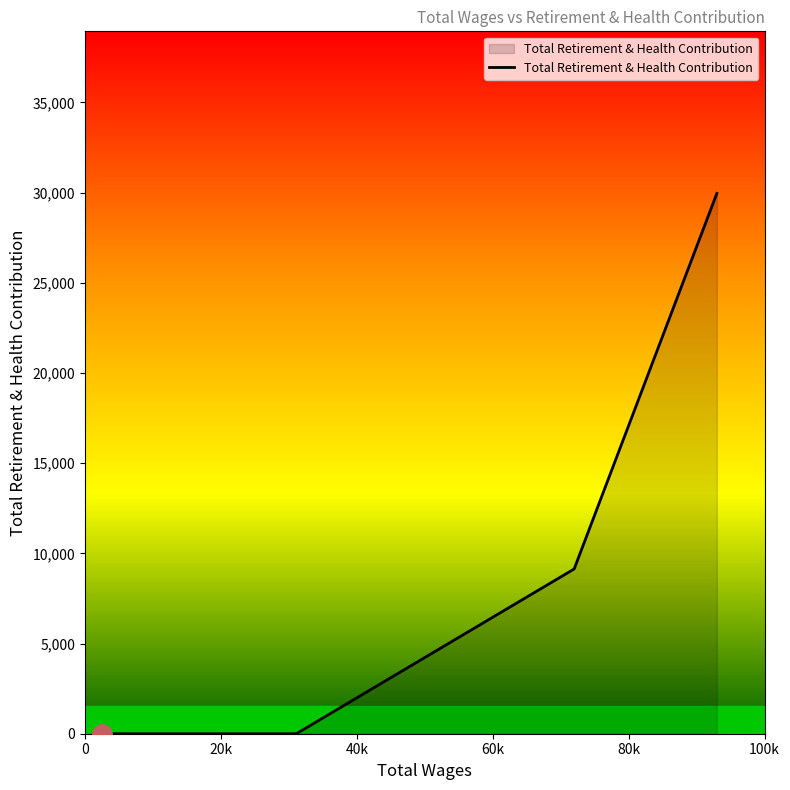

What is the difference between the maximum and second lowest values?

29950